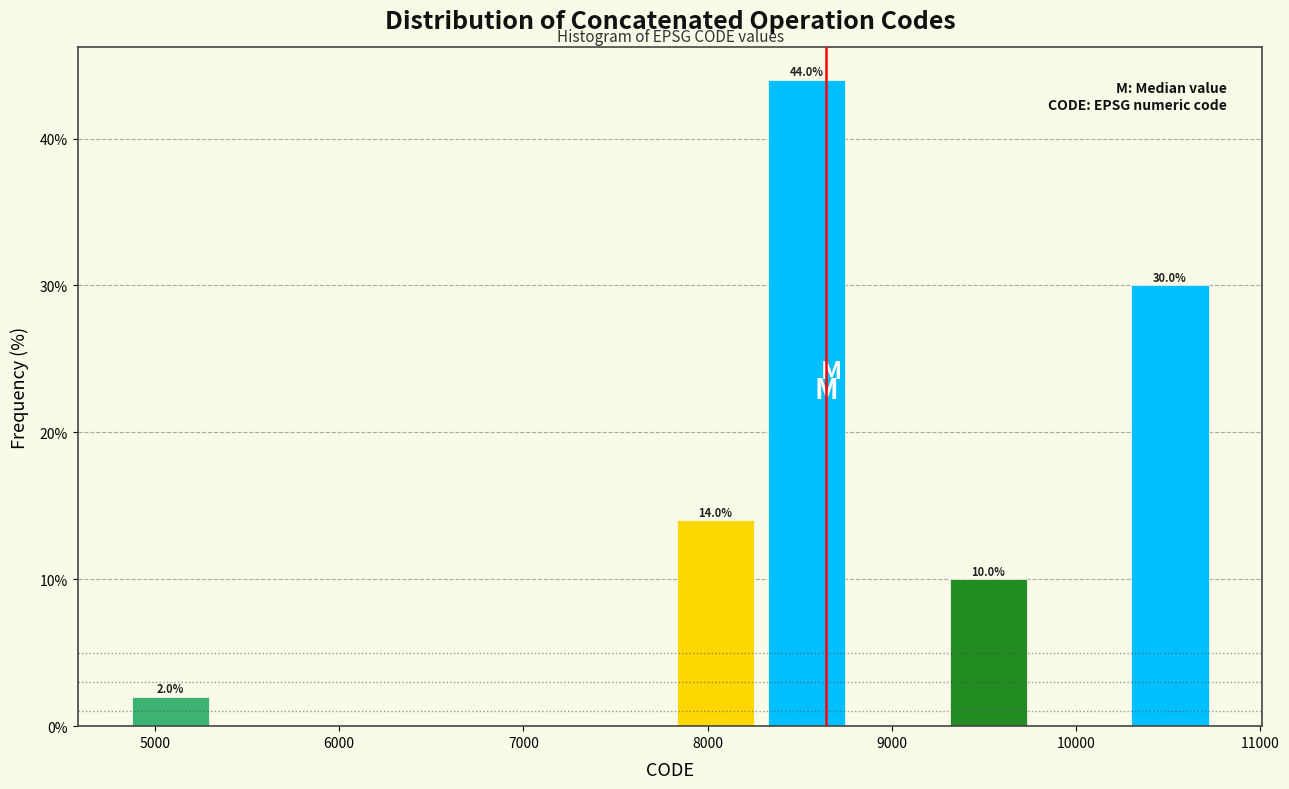

Which range on the x-axis has the tallest bar?

8300 to 8800